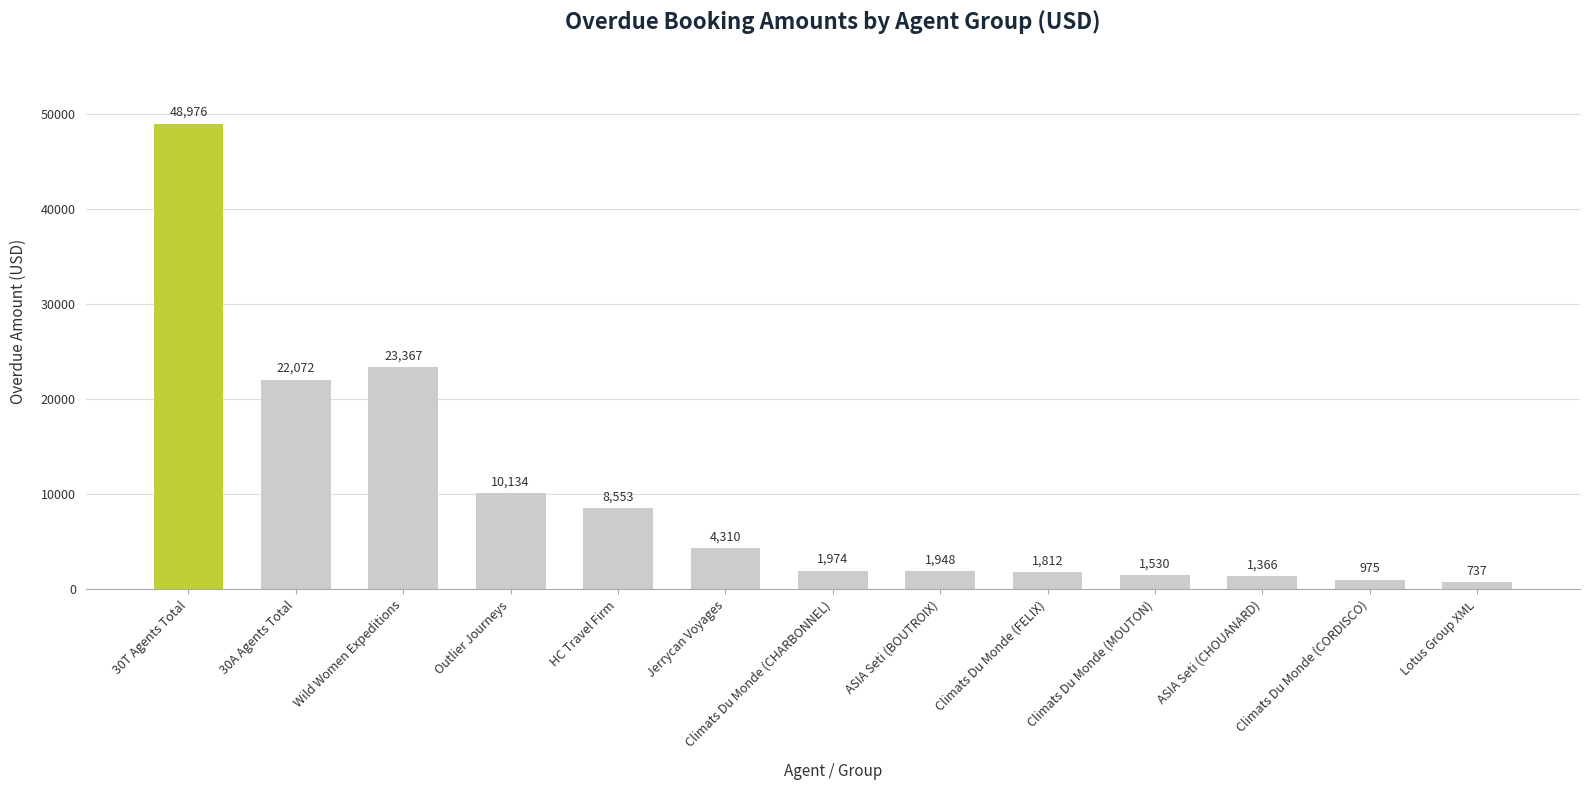

Rank the categories by value from highest to lowest.

30T Agents Total, Wild Women Expeditions, 30A Agents Total, Outlier Journeys, HC Travel Firm, Jerrycan Voyages, Climats Du Monde (CHARBONNEL), ASIA Seti (BOUTROIX), Climats Du Monde (FELIX), Climats Du Monde (MOUTON), ASIA Seti (CHOUANARD), Climats Du Monde (CORDISCO), Lotus Group XML